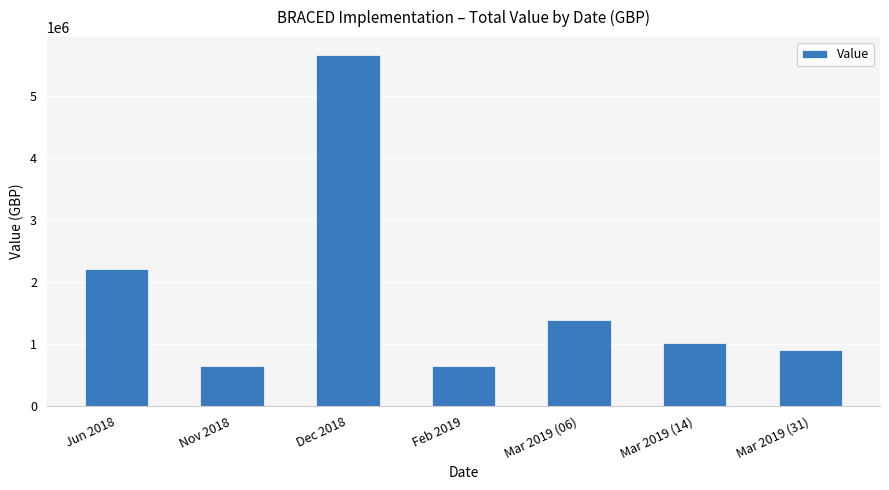

What is the minimum value shown in the chart?

642169